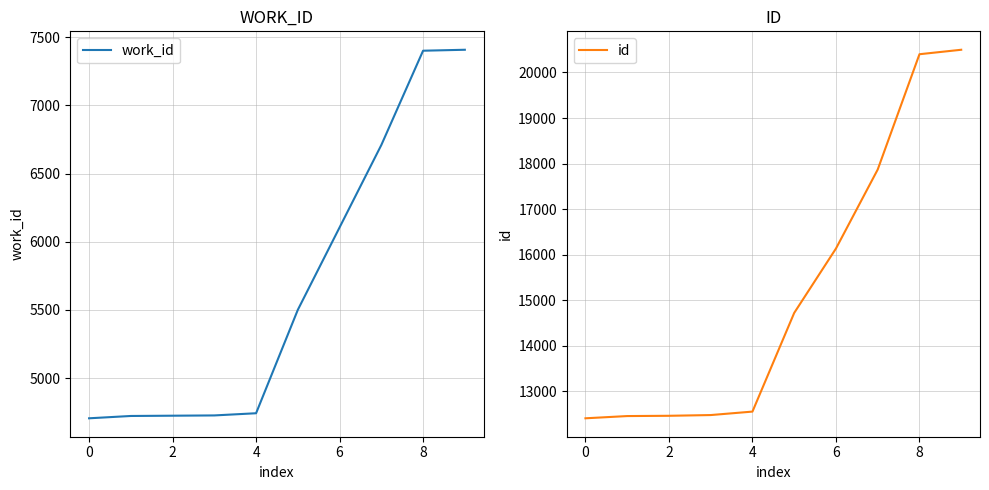

What is the minimum value for work_id?

4706